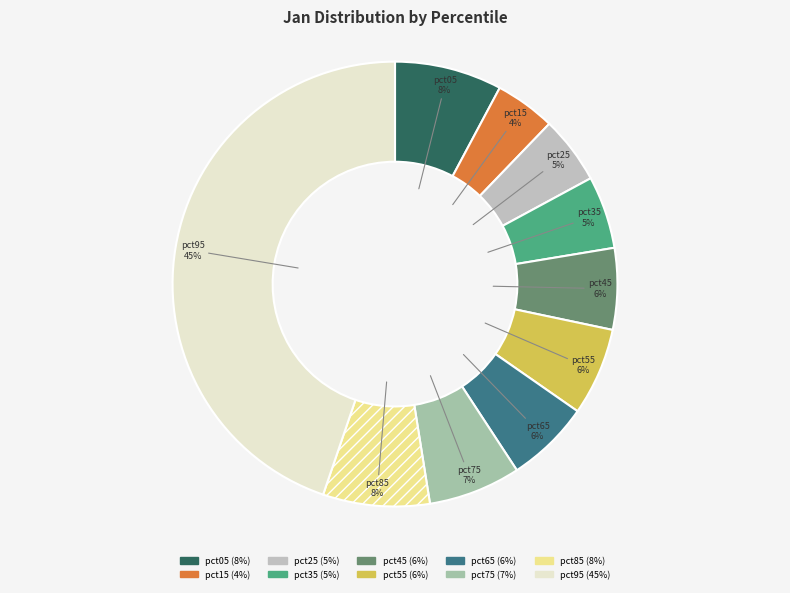

What percentage is the pct95 slice, to the nearest percent?

45%